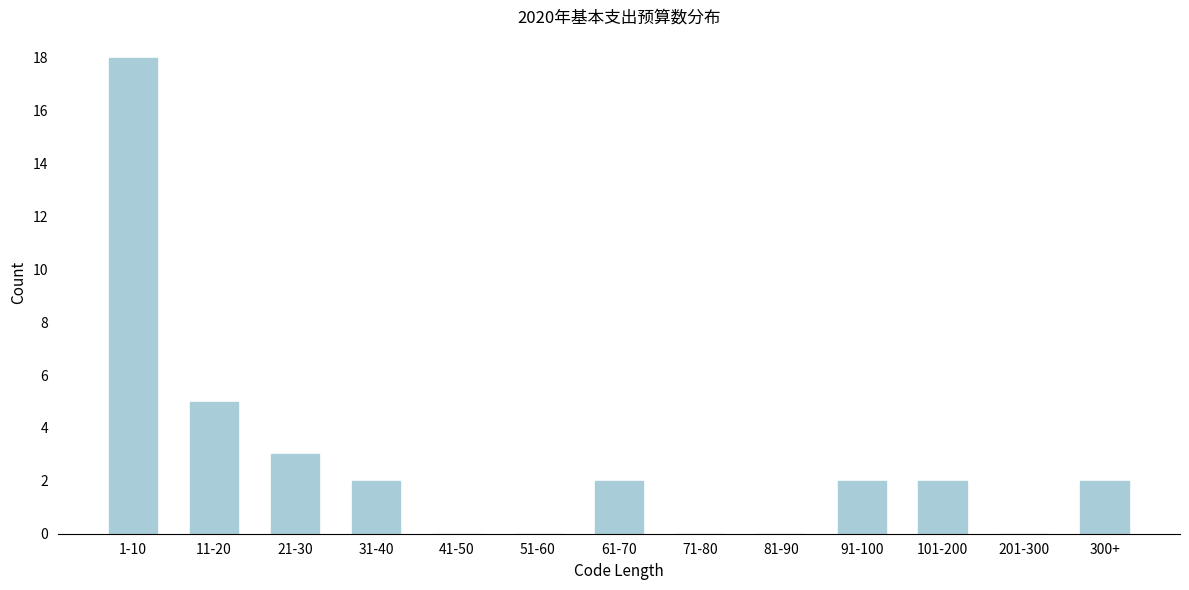

Reading left to right, transcribe all the data shown in this chart.

1-10=18	11-20=5	21-30=3	31-40=2	41-50=0	51-60=0	61-70=2	71-80=0	81-90=0	91-100=2	101-200=2	201-300=0	300+=2